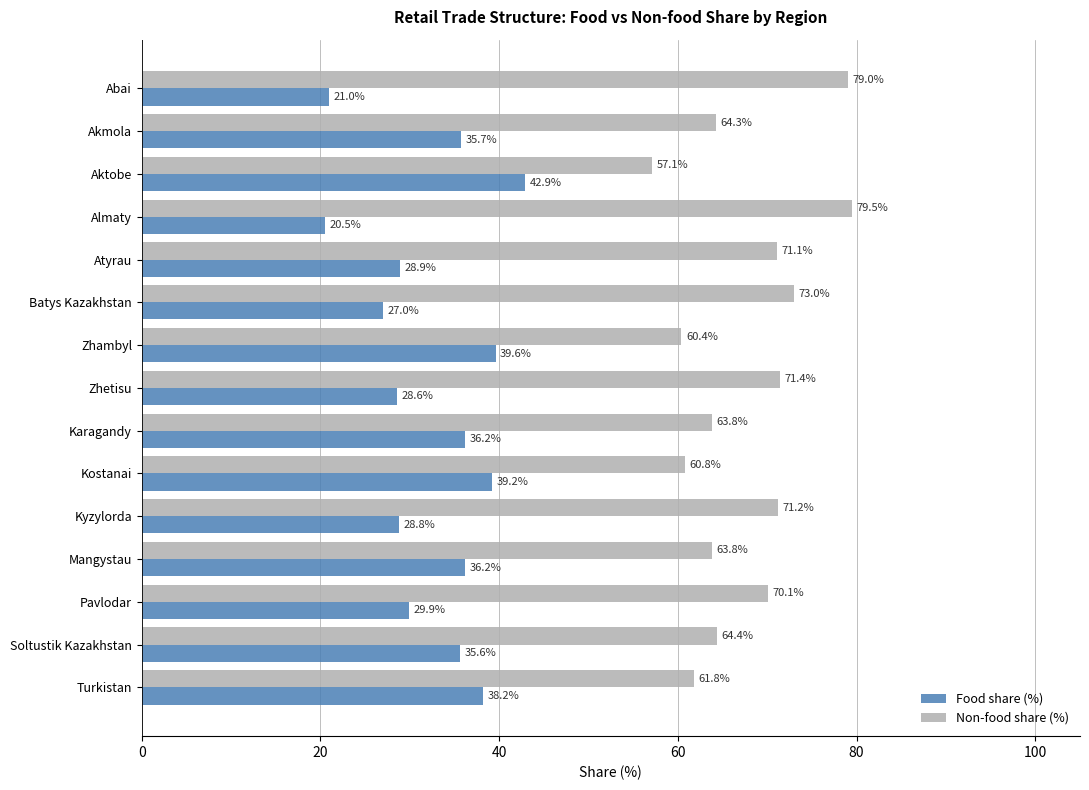

What is the spread (max minus min) of values at Zhetisu?

42.8